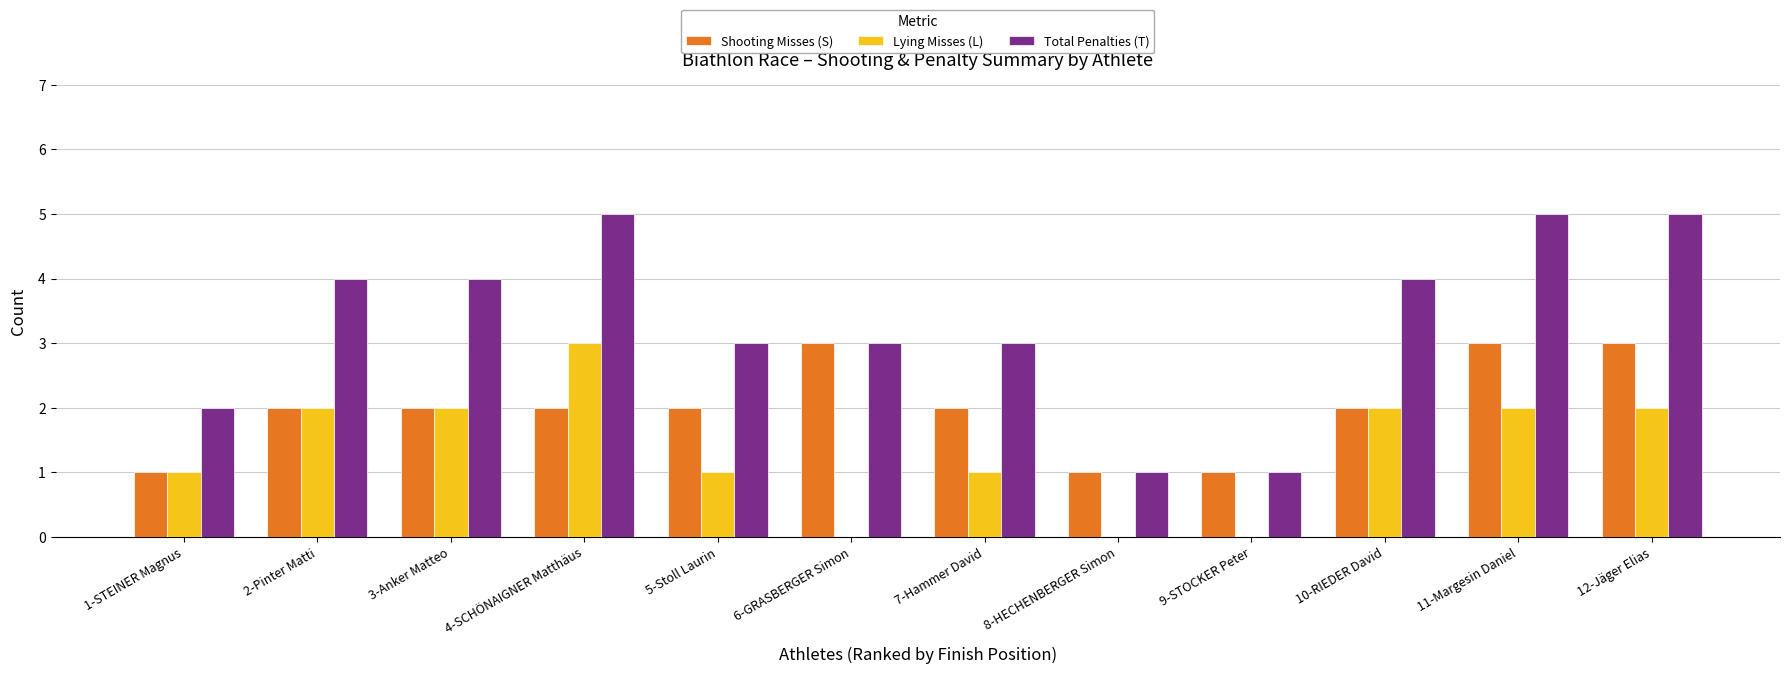

What is the maximum value shown in the chart?

5